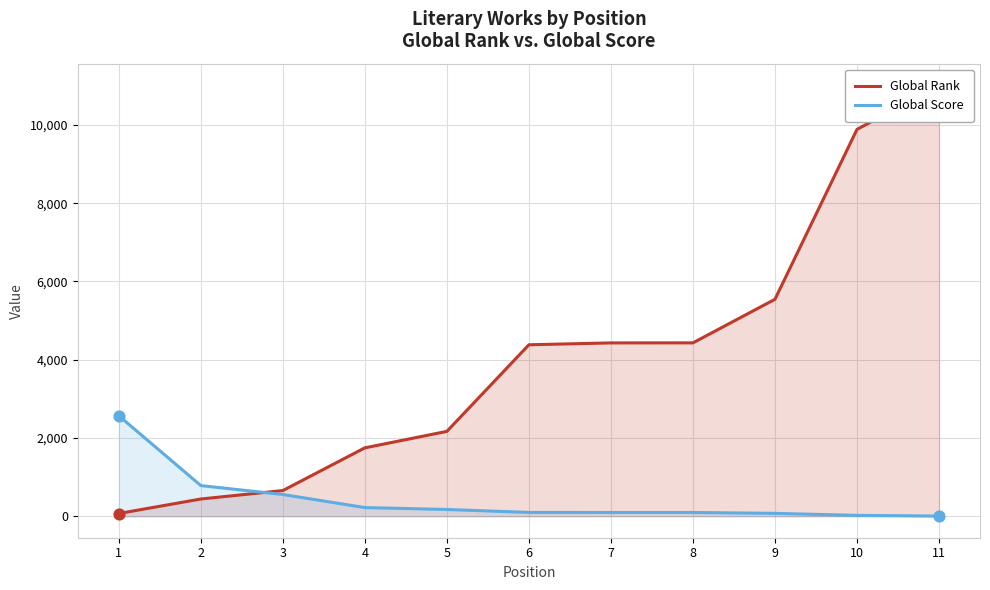

Which series reaches the minimum Y coordinate?

Global Score